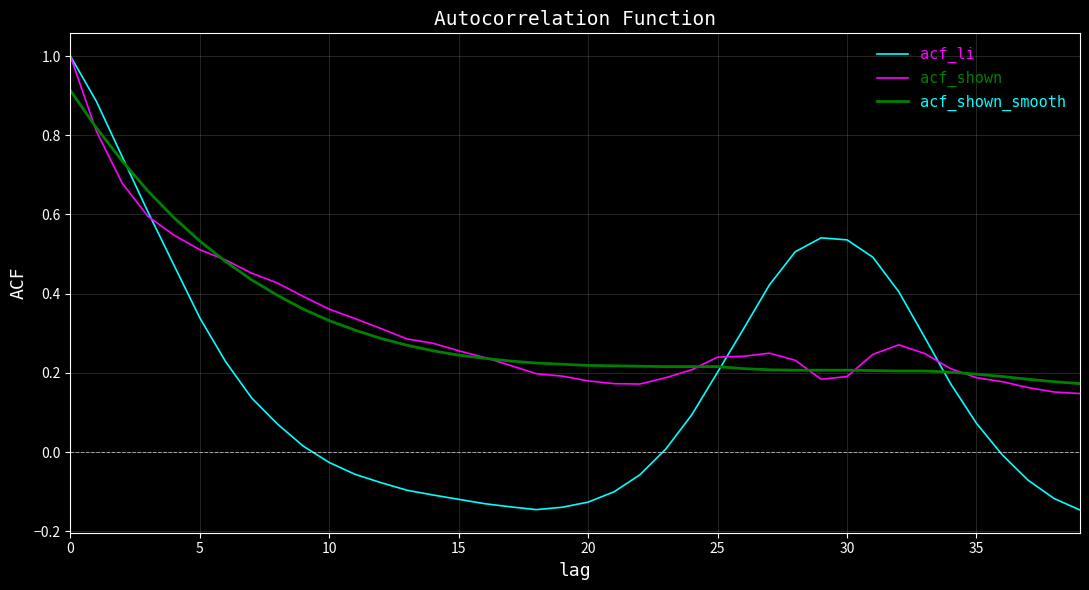

What is the greatest value displayed?

1.0